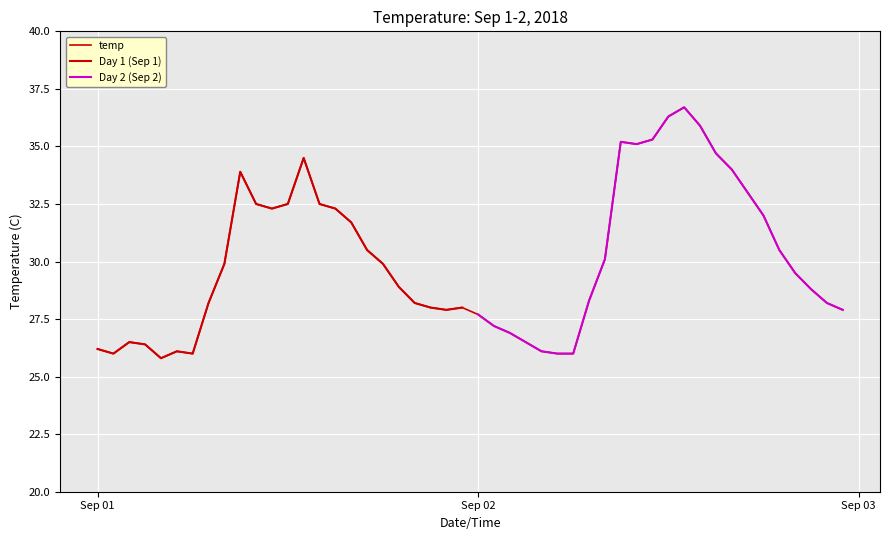

What is the average value of the Day 2 (Sep 2) series?

30.7